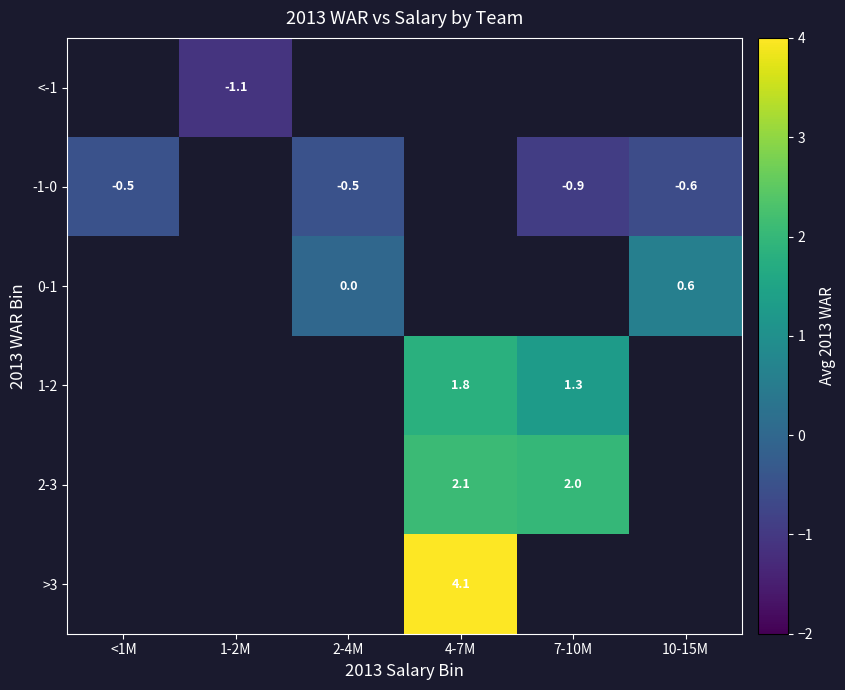

How many distinct data groups are displayed?

6